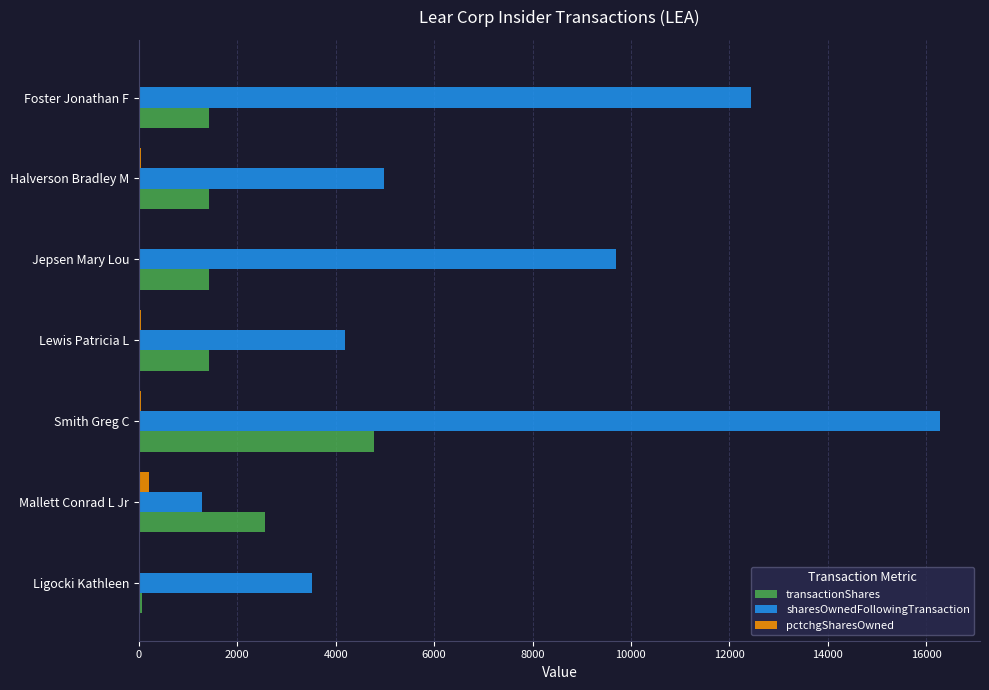

True or false: transactionShares has a value of 1340 at Mallett Conrad L Jr.

False